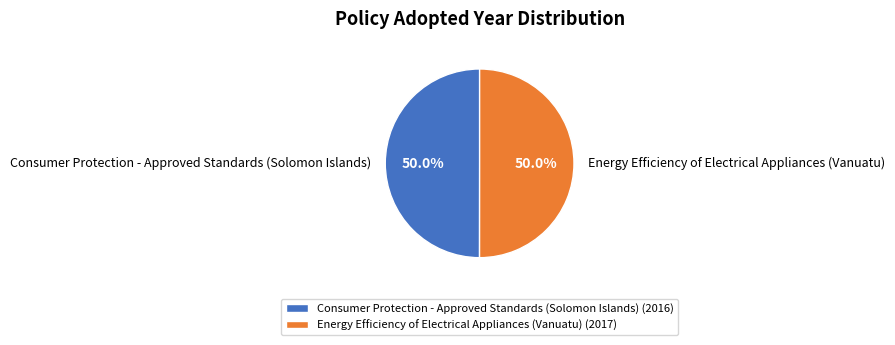

What percentage do Energy Efficiency of Electrical Appliances (Vanuatu) and Consumer Protection - Approved Standards (Solomon Islands) together represent?

100.0%